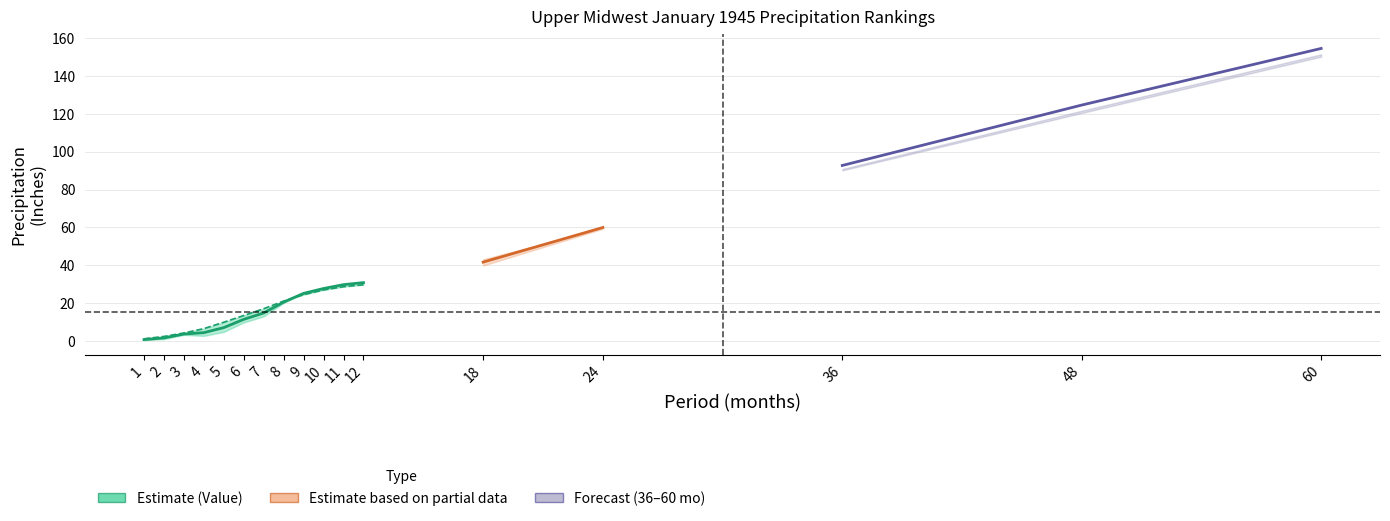

What is the change in value from 8 to 12?

+10.3